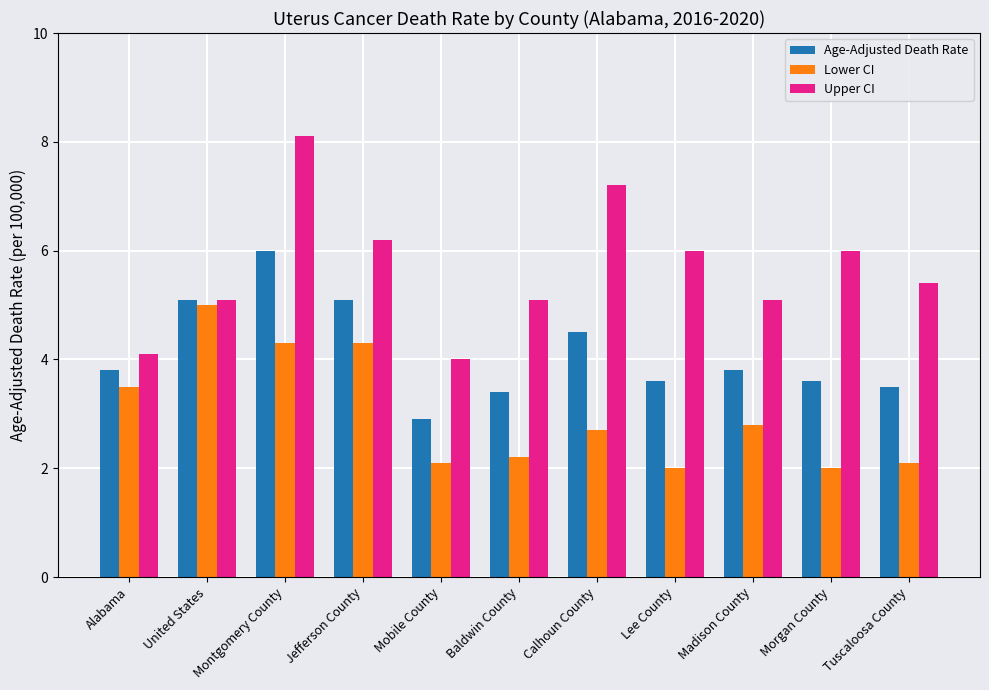

Between Montgomery County and Calhoun County, which series saw the biggest shift?

Lower CI